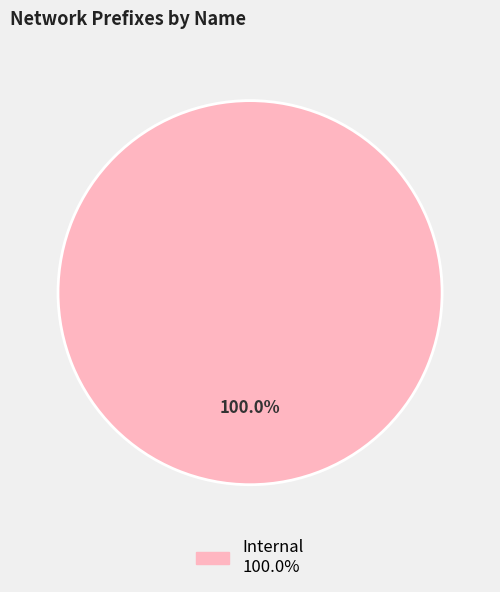

Is there any slice that represents more than half of the pie?

Yes